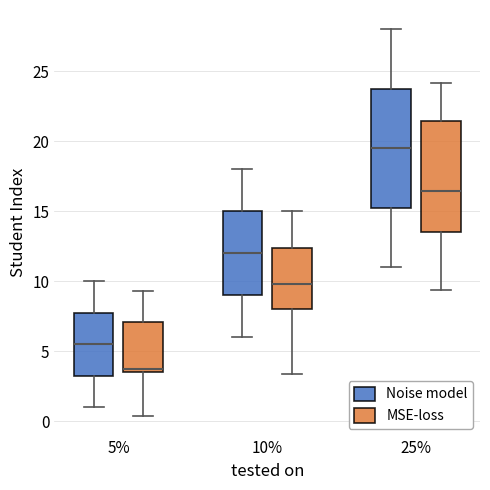

Reading left to right, transcribe this box plot: for each box, give where its median line is, the range the box spans, and where its two whiskers end, as read against the y-axis. The values are not printed on the chart, so give them approximately, as read against the axis.

5% (Noise model): median 5.5, box 3.5 to 8.0, whiskers 1.0 to 10.0
5% (MSE-loss): median 4.0, box 3.5 to 7.0, whiskers 0.5 to 9.5
10% (Noise model): median 12.0, box 9.0 to 15.0, whiskers 6.0 to 18.0
10% (MSE-loss): median 10.0, box 8.0 to 12.5, whiskers 3.5 to 15.0
25% (Noise model): median 19.5, box 15.5 to 24.0, whiskers 11.0 to 28.0
25% (MSE-loss): median 16.5, box 13.5 to 21.5, whiskers 9.5 to 24.0